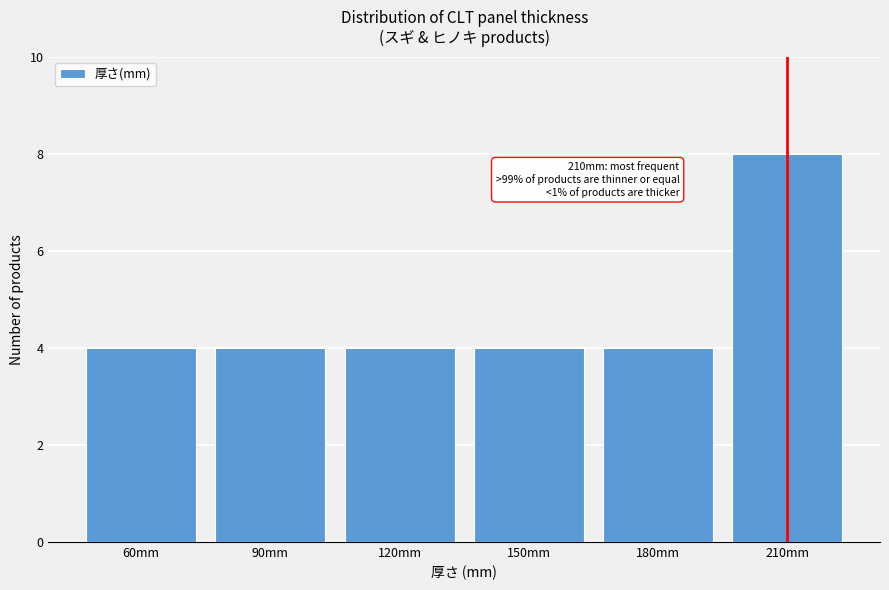

Which range on the x-axis has the tallest bar?

195 to 225